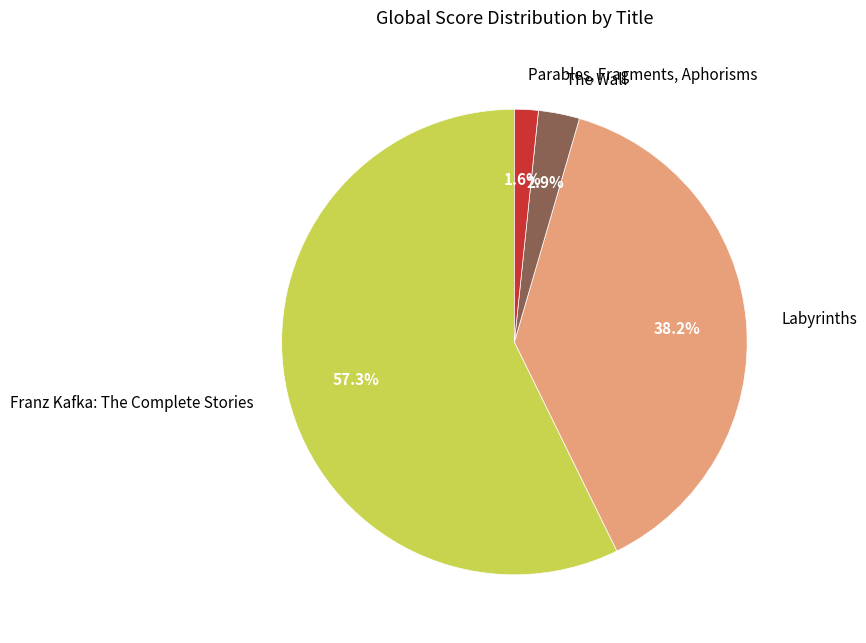

To the nearest percent, what is the combined percentage of Parables, Fragments, Aphorisms and Franz Kafka: The Complete Stories?

59%